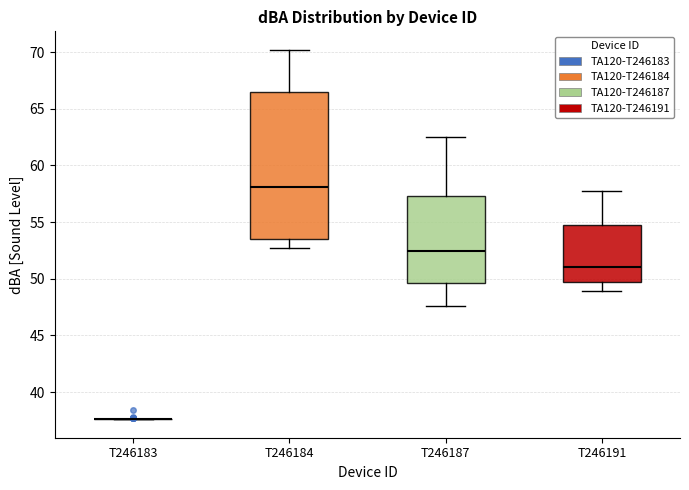

Where does the upper whisker of the box for T246187 end on the y-axis? The values are not printed on the chart, so give them approximately, as read against the axis.

62.5